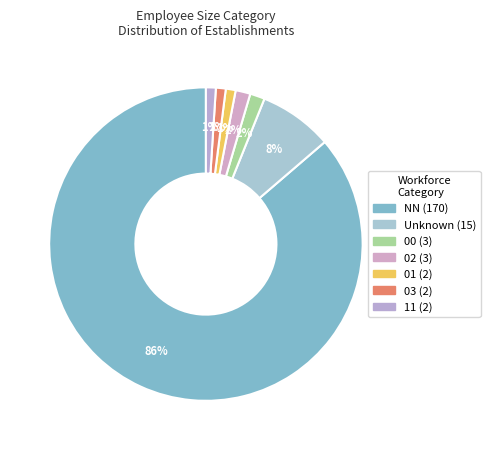

Which slice represents more than half of the pie?

NN